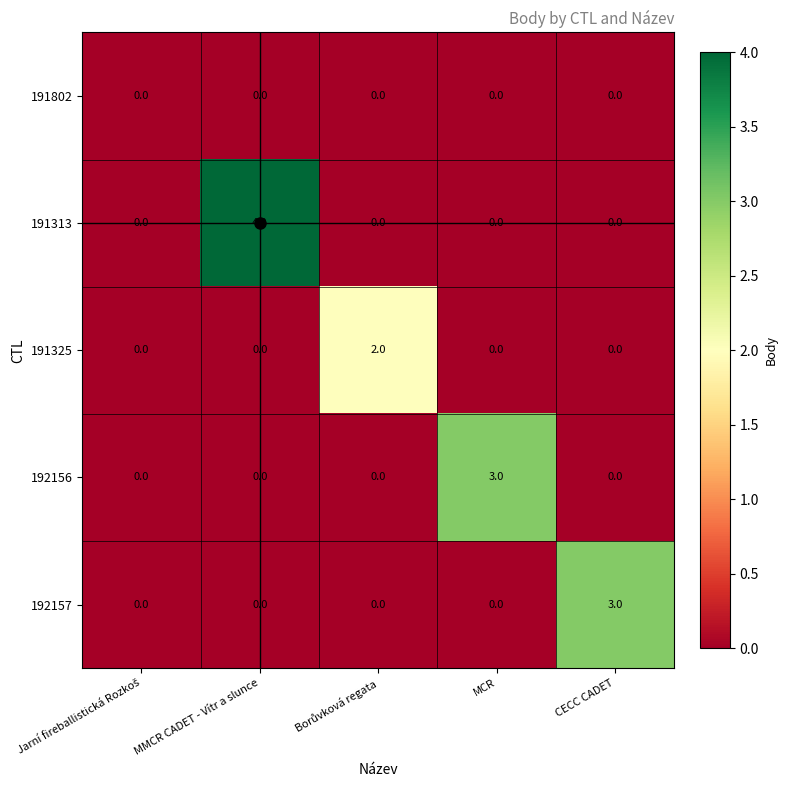

What is the maximum value shown in the chart?

4